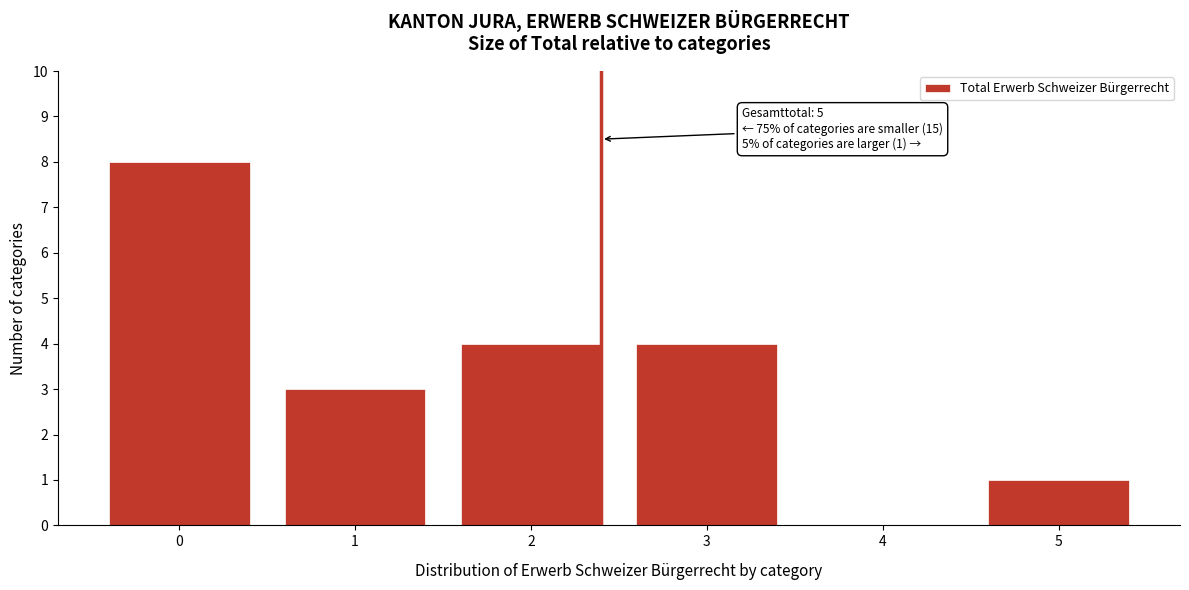

Reading left to right, transcribe all the data shown in this chart.

0=8	1=3	2=4	3=4	4=0	5=1